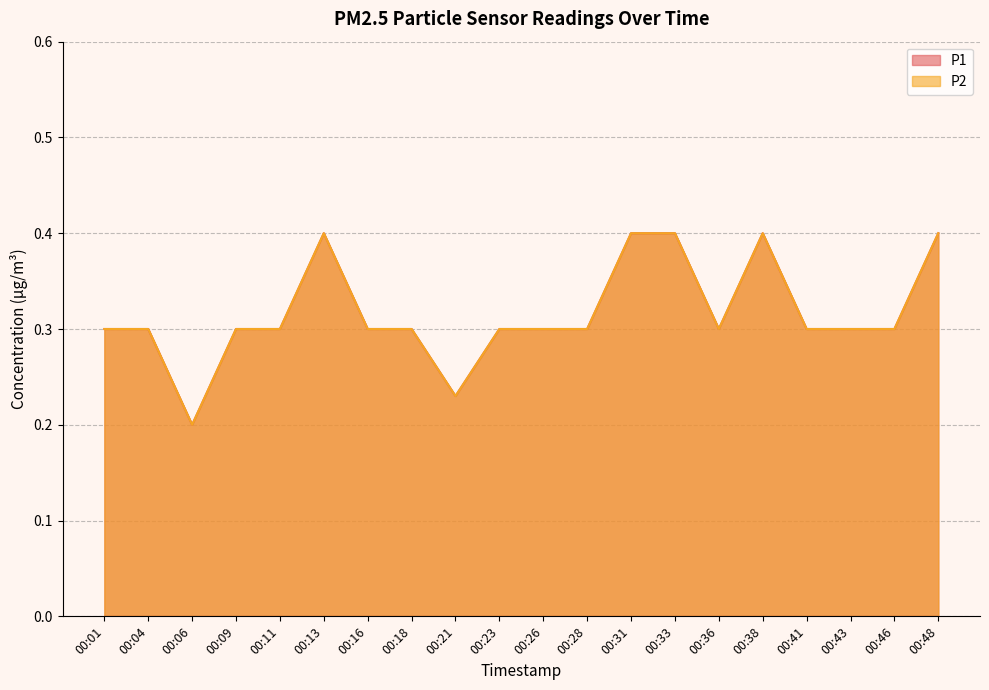

True or false: P2 and P1 cross at least once.

False